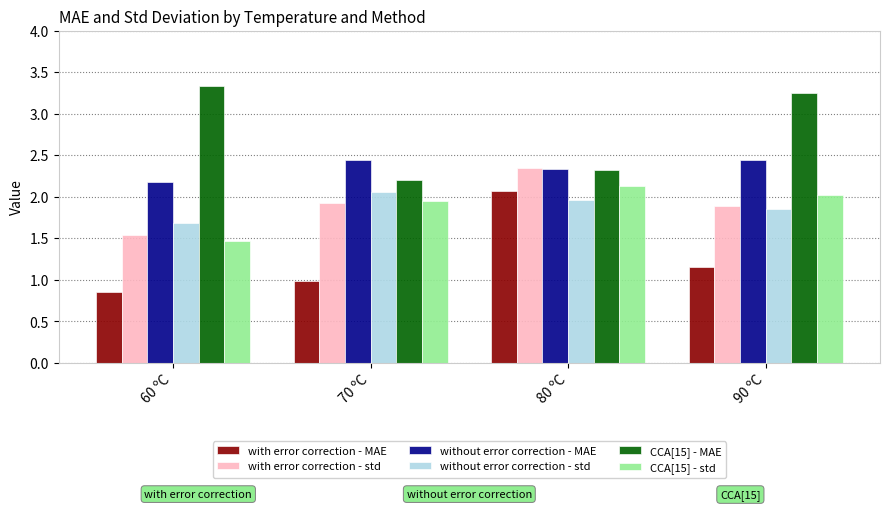

Which category has the highest value across all series?

60 ºC